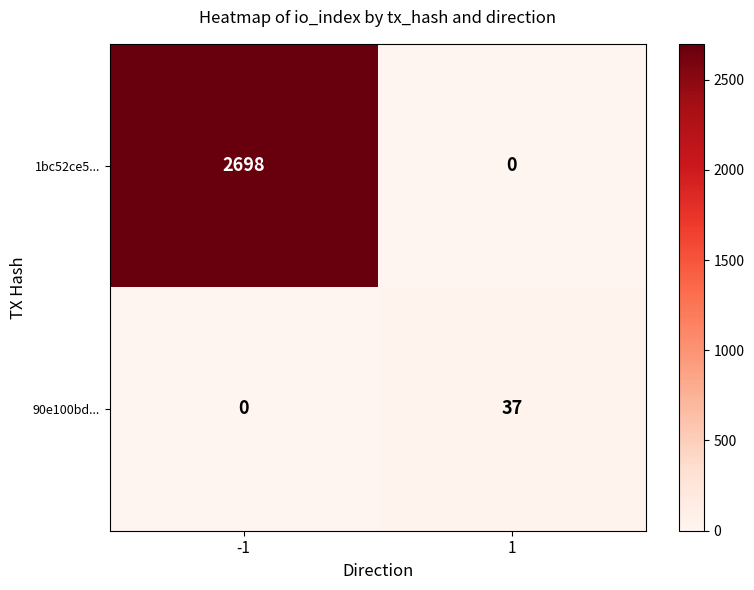

The value of 90e100bd... at -1 is 0. True or false?

True